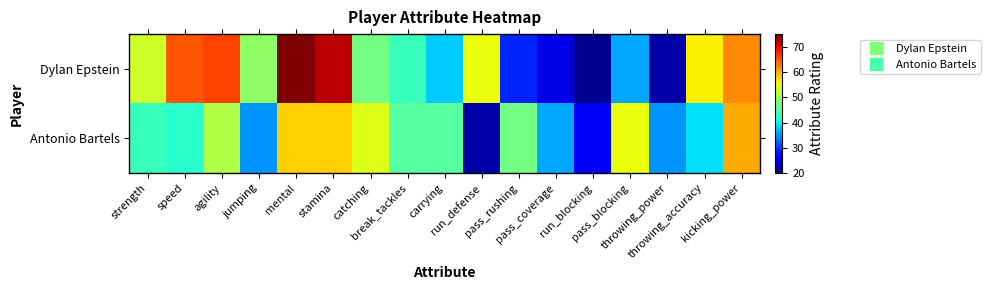

Rank the series at stamina from highest to lowest value.

Dylan Epstein, Antonio Bartels